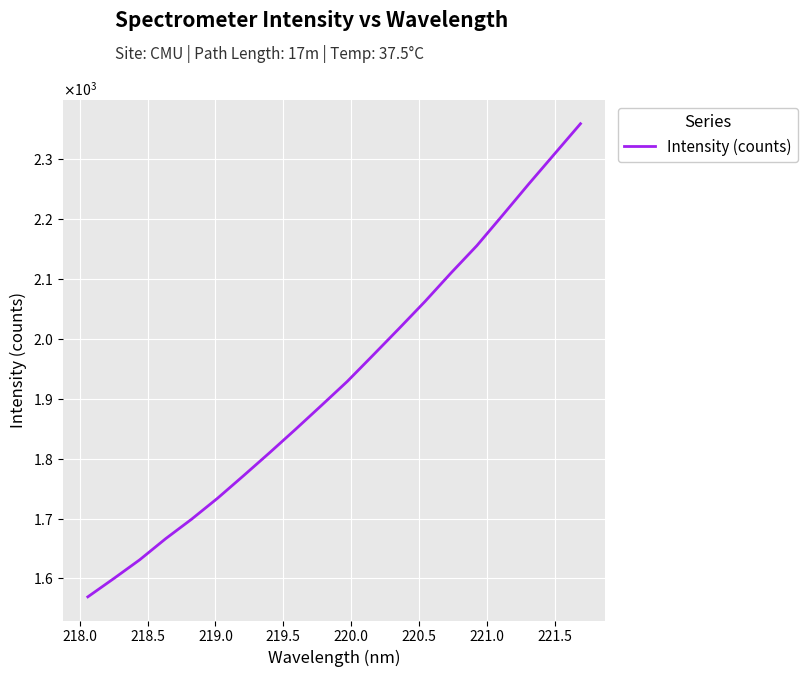

Does the chart have visible grid lines?

Yes